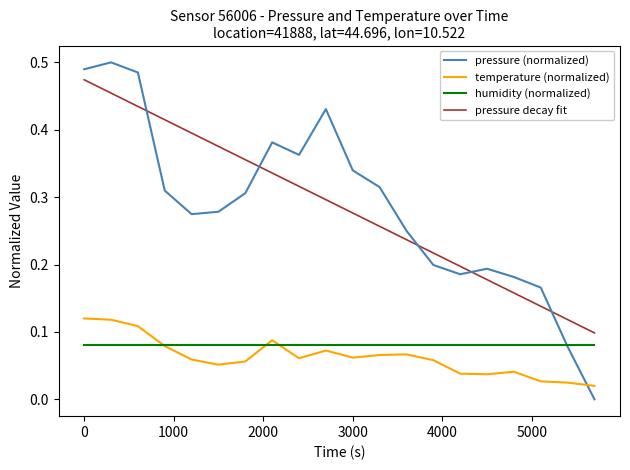

Count the pressure values in the range 0 to 1.

20